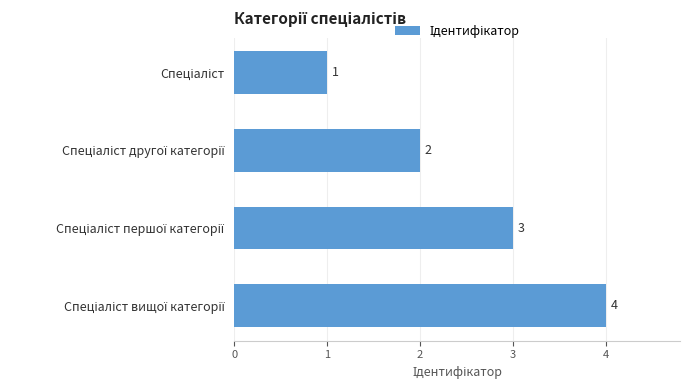

What is the difference between the maximum and minimum values?

3